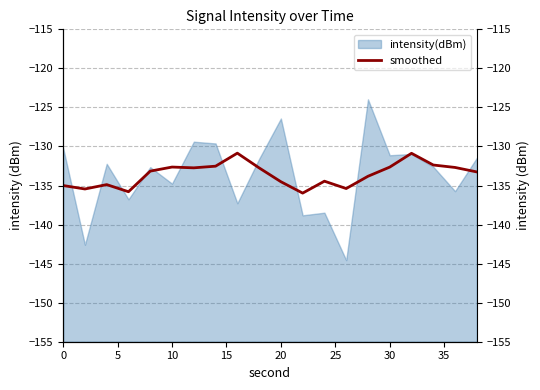

Between 10 and 20, which is larger?

20